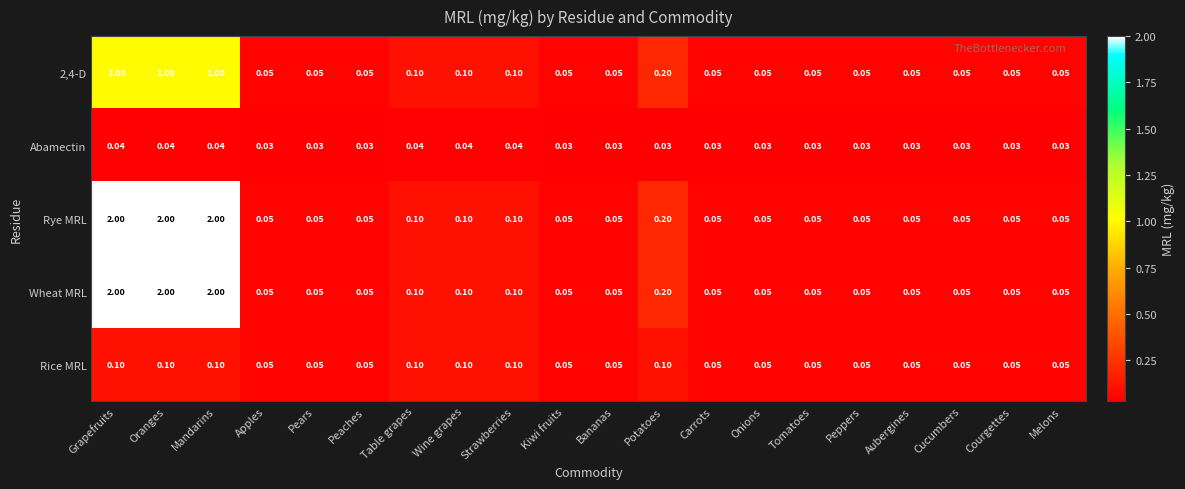

At which label is Wheat MRL closest to 1?

Potatoes